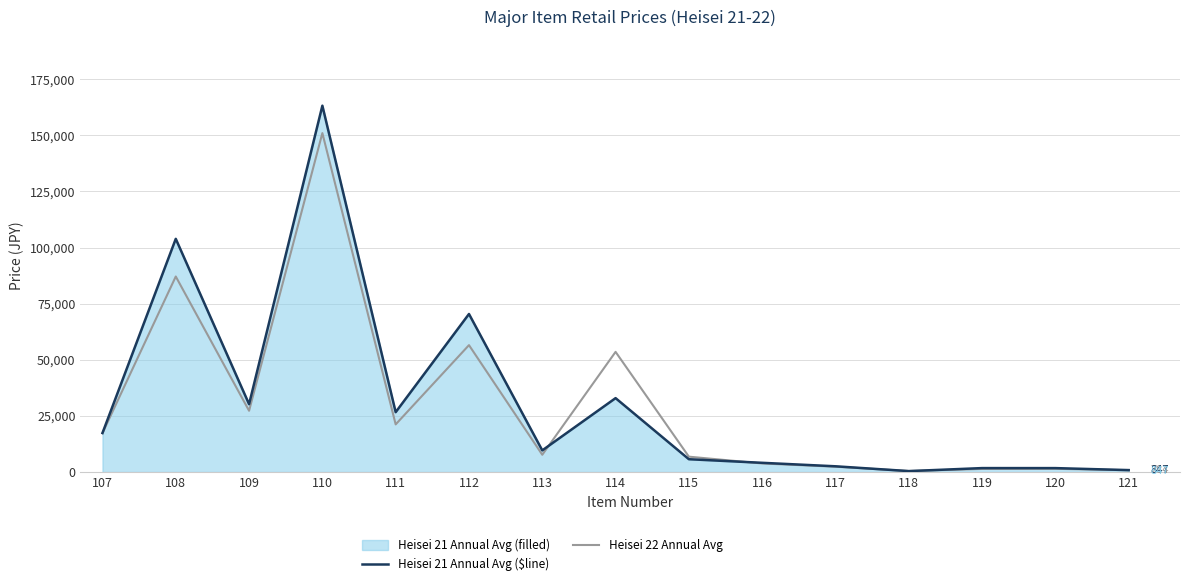

How many lines are shown in the chart?

2